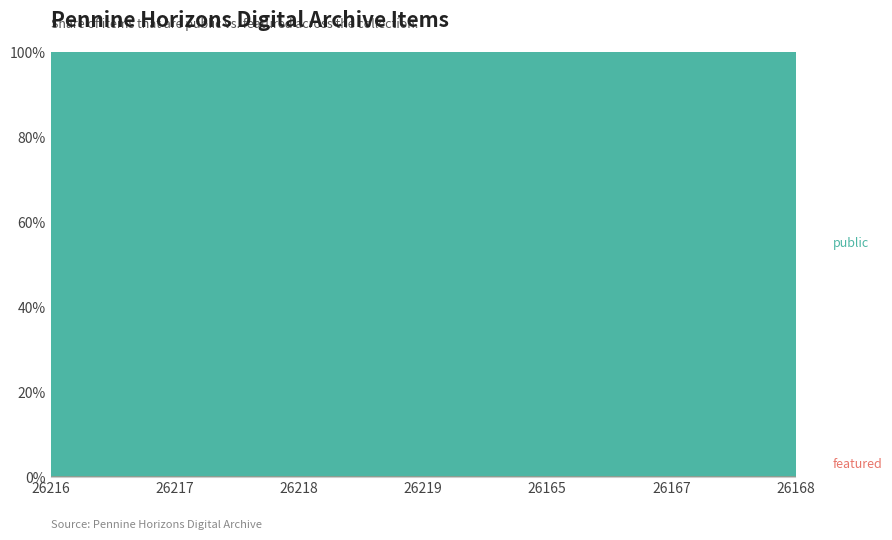

What is the difference between the highest and lowest values at 26217?

1